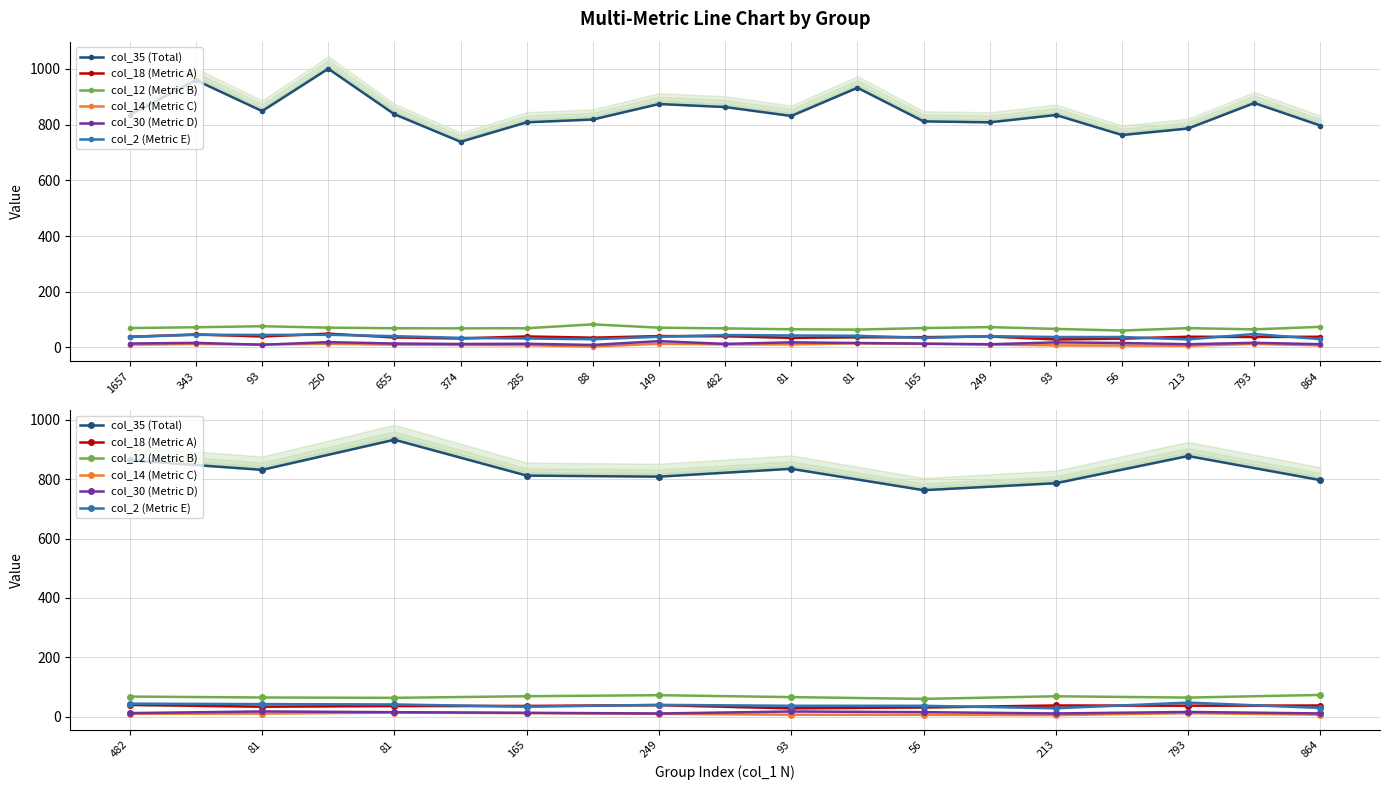

What are all the series names shown in the legend?

col_35 (Total), col_18 (Metric A), col_12 (Metric B), col_14 (Metric C), col_30 (Metric D), col_2 (Metric E)